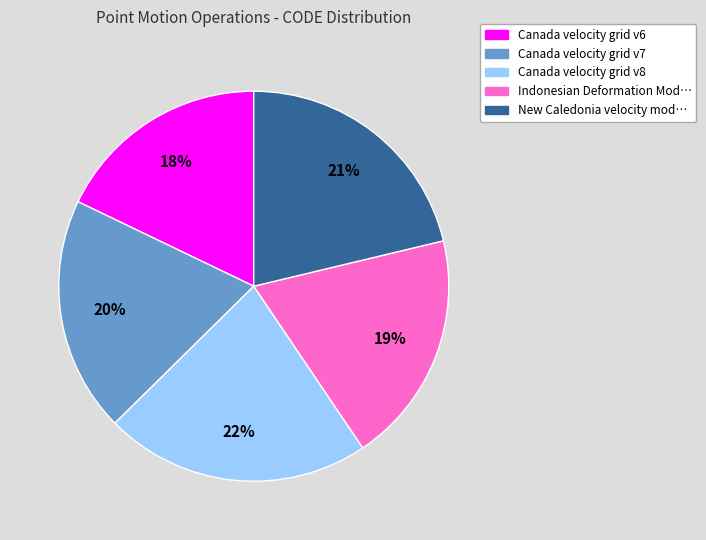

To the nearest percent, what is the average slice percentage?

20%